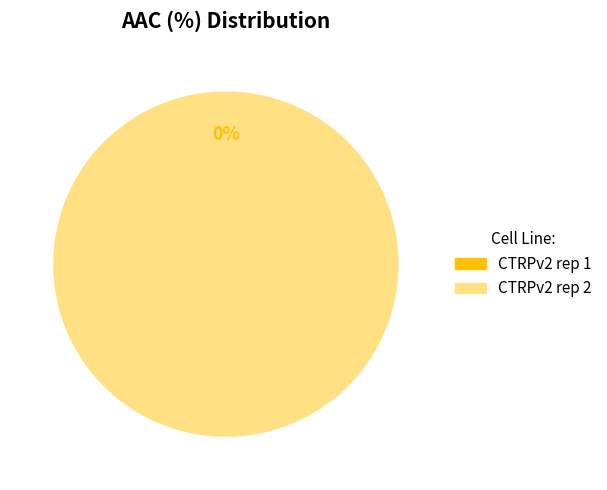

To the nearest percent, what is the average slice percentage?

50%